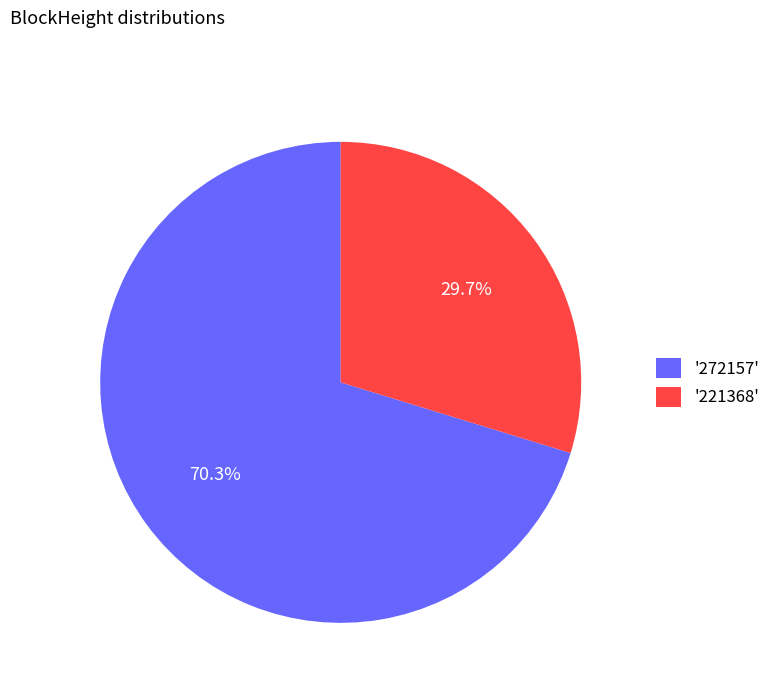

Between '221368' and '272157', which is larger?

'272157'